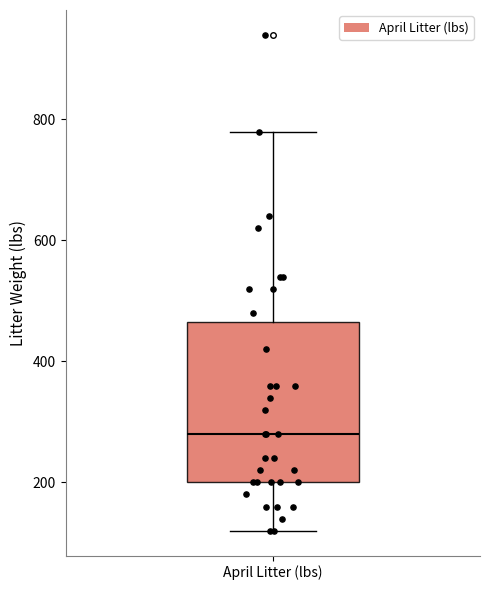

Read this box plot against the y-axis: the position of the median line, the range covered by the box, and the ends of both whiskers. The values are not printed on the chart, so give them approximately, as read against the axis.

median 280, box 200 to 460, whiskers 120 to 780